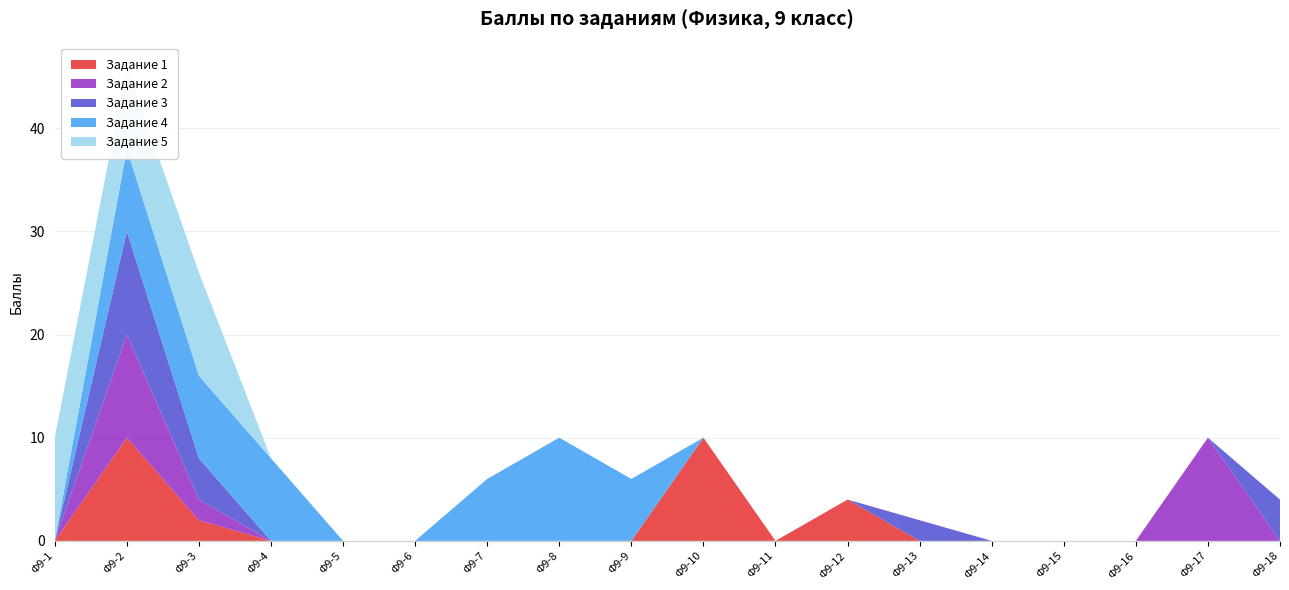

Reading right to left, transcribe all the data shown in this chart.

Задание 1: 0	0	0	0	0	0	4	0	10	0	0	0	0	0	0	2	10	0
Задание 2: 0	10	0	0	0	0	0	0	0	0	0	0	0	0	0	2	10	0
Задание 3: 4	0	0	0	0	2	0	0	0	0	0	0	0	0	0	4	10	0
Задание 4: 0	0	0	0	0	0	0	0	0	6	10	6	0	0	8	8	8	0
Задание 5: 0	0	0	0	0	0	0	0	0	0	0	0	0	0	0	10	8	10